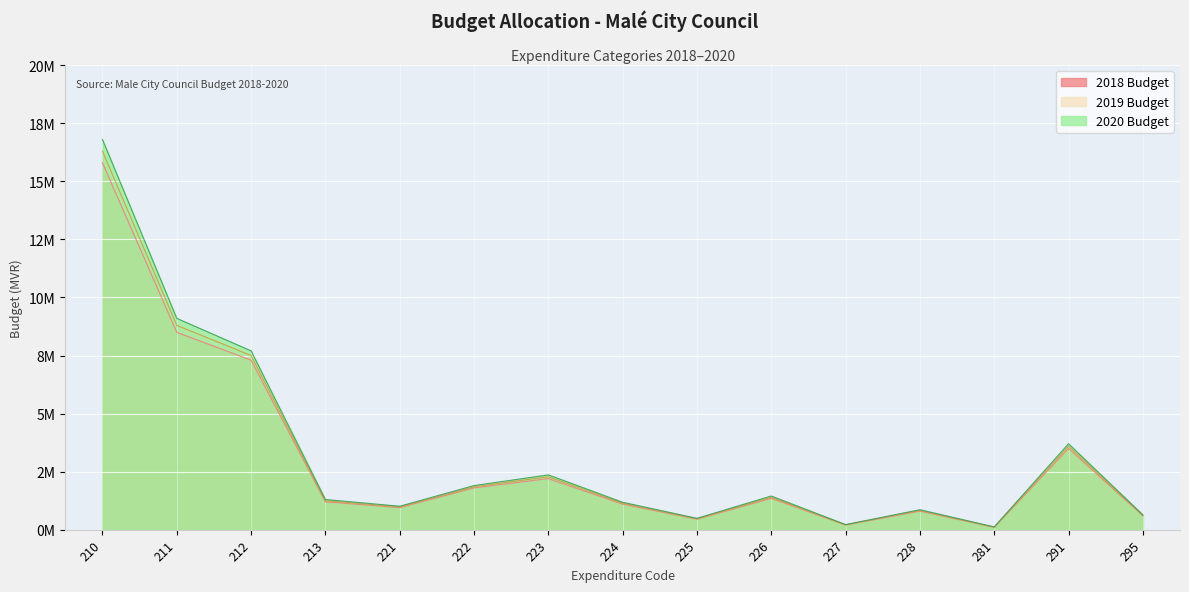

True or false: 2018 Budget and 2020 Budget intersect in this chart.

False